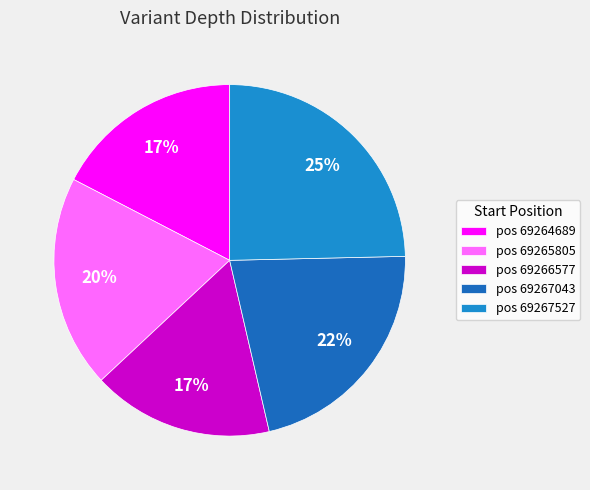

Which slice is the largest?

pos 69267527